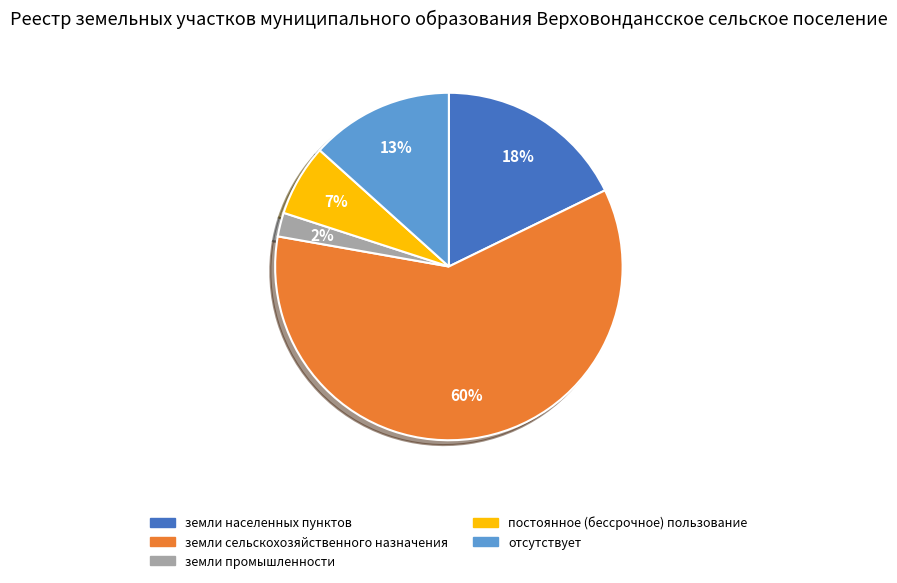

To the nearest percent, what is the difference between the земли промышленности and земли сельскохозяйственного назначения slice percentages?

58%